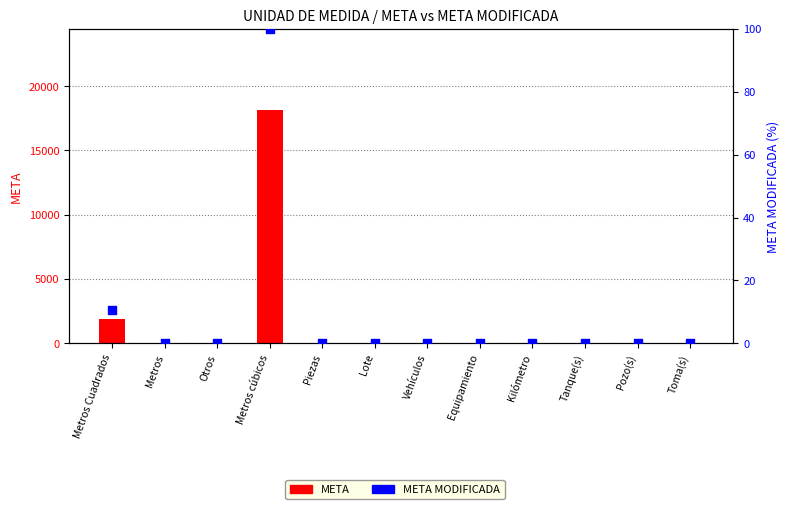

Which series reaches the minimum Y coordinate?

META MODIFICADA